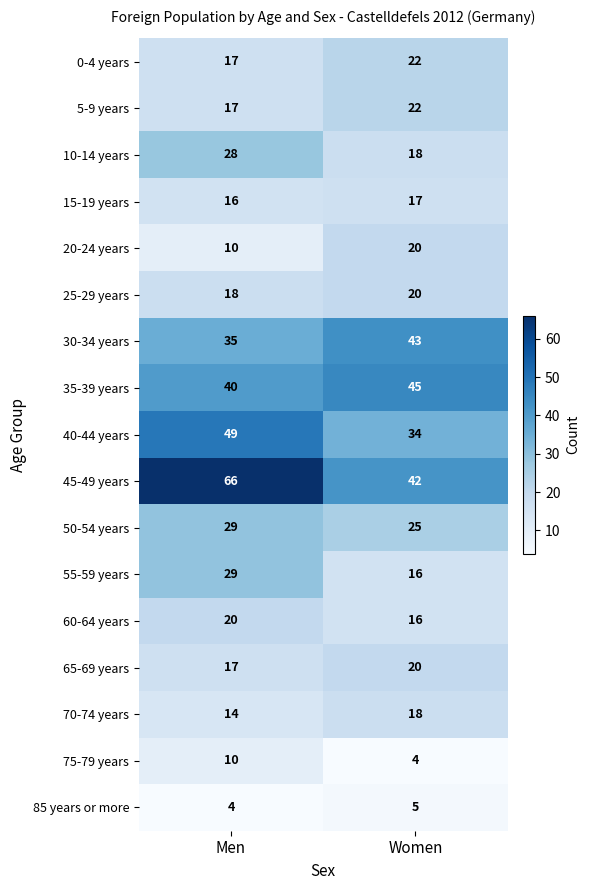

What is the total value across all series at Men?

419